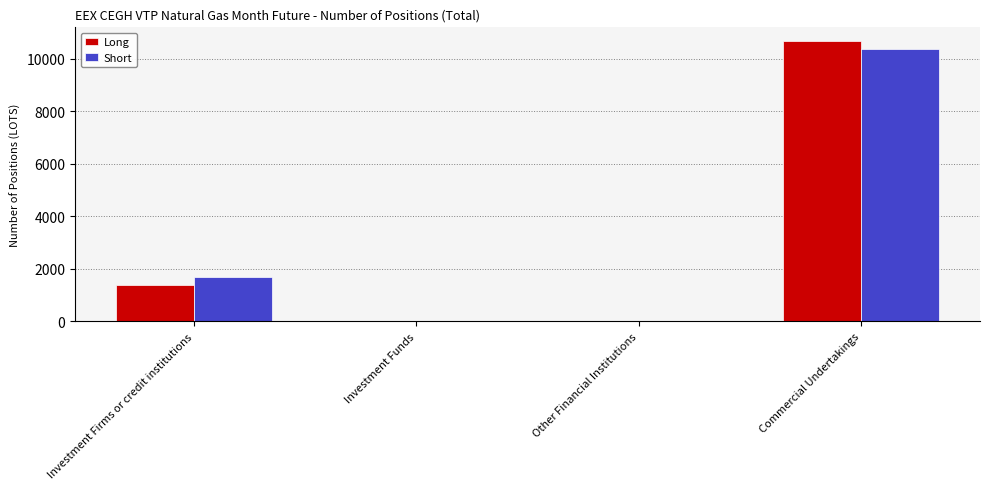

The value of Short at Investment Firms or credit institutions is 2823. True or false?

False